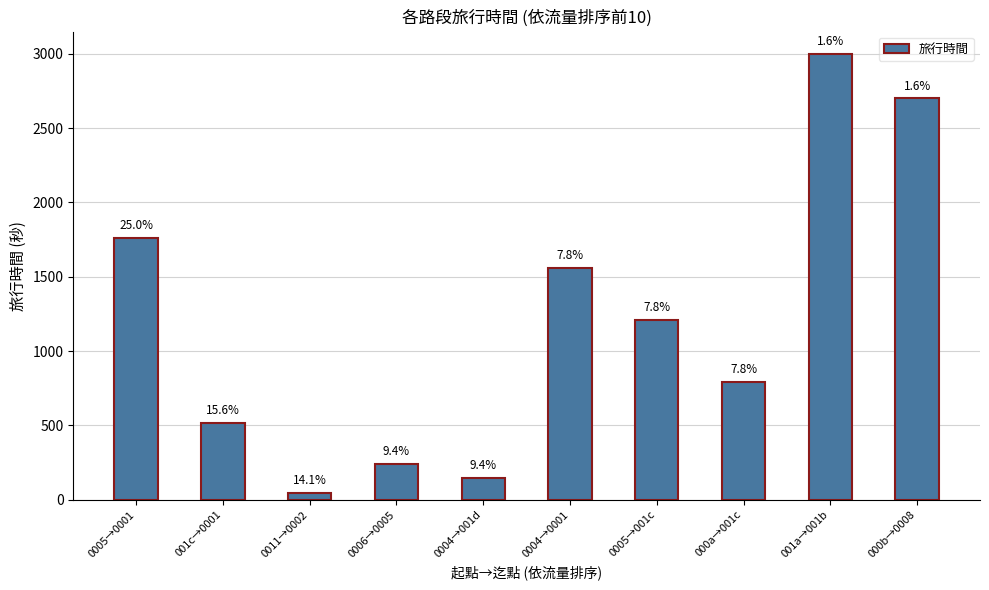

How many bars are there in total?

10